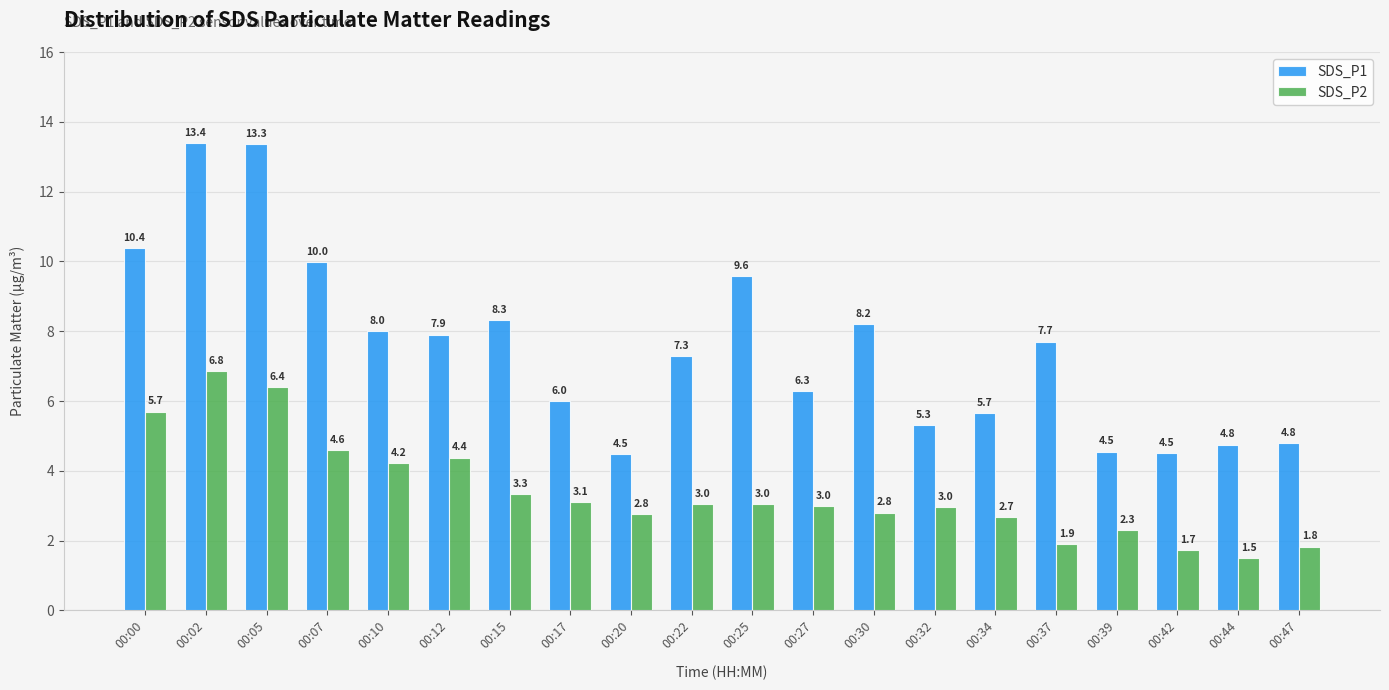

Which label corresponds to the smallest value in the chart?

00:44